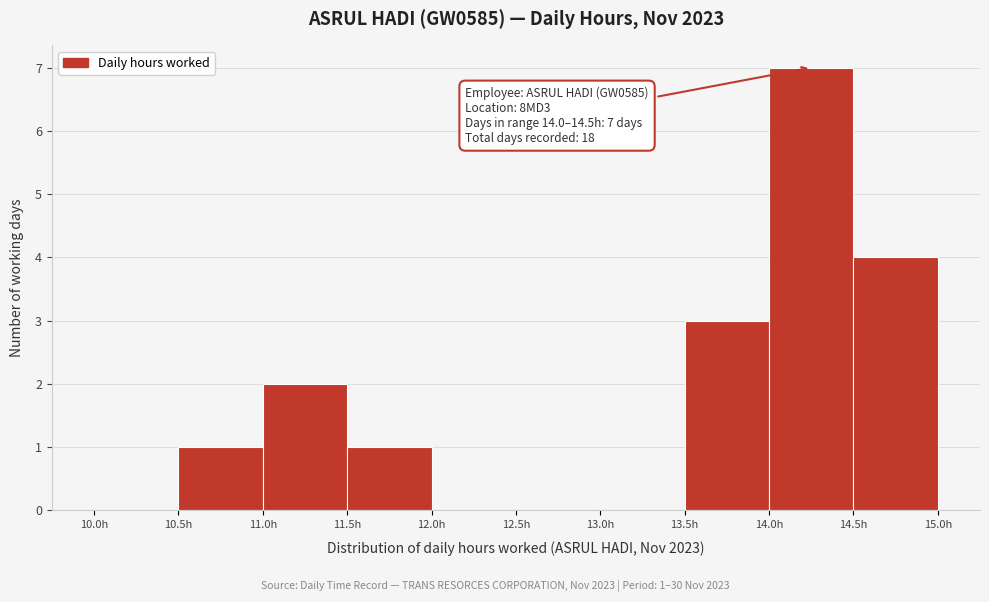

Over which range of the x-axis is the bar tallest?

14.0 to 14.5